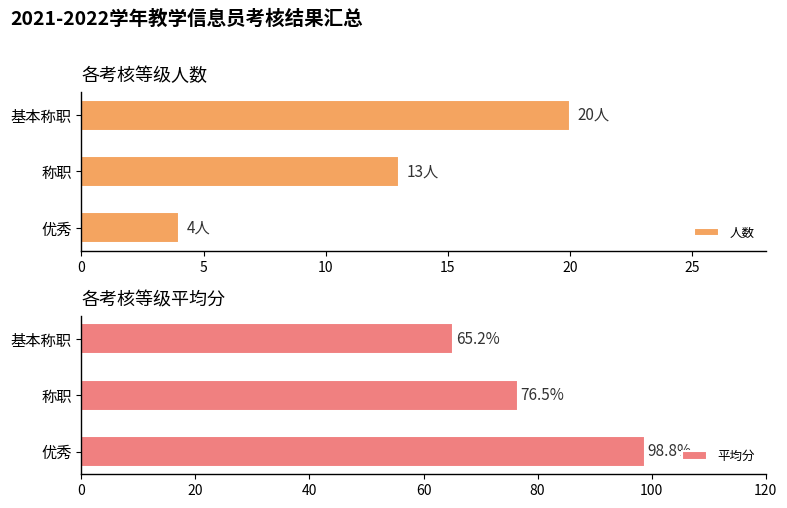

Where is 人数 nearest to the value 12?

称职